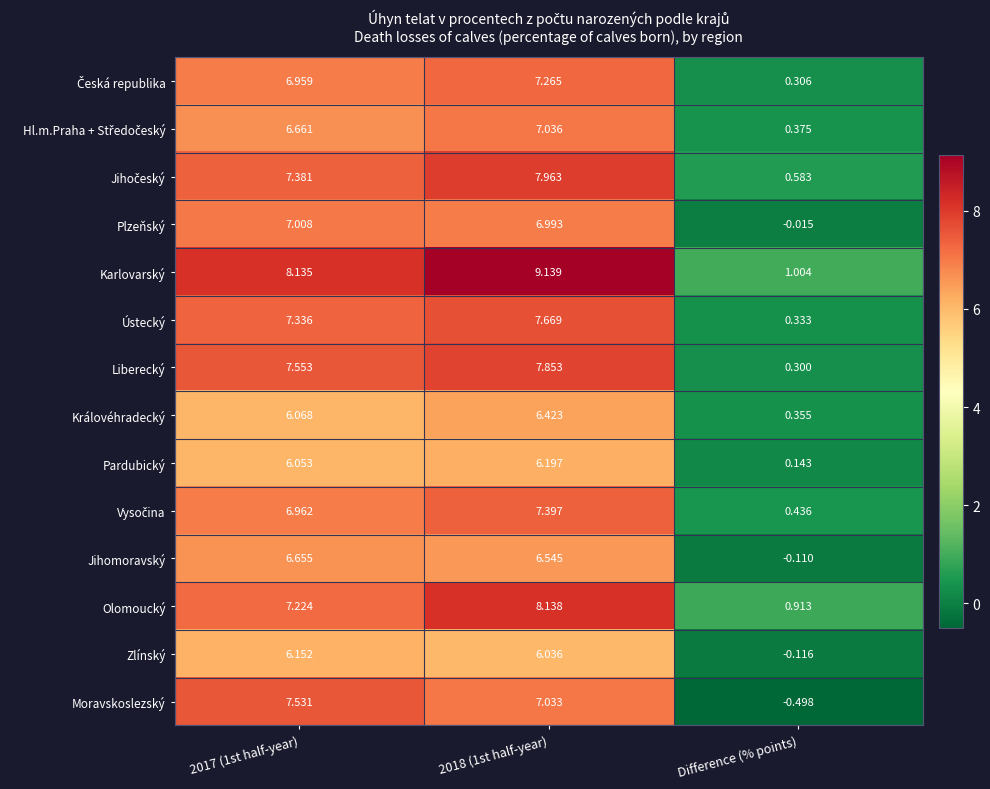

At how many categories does at least one series exceed 6?

2